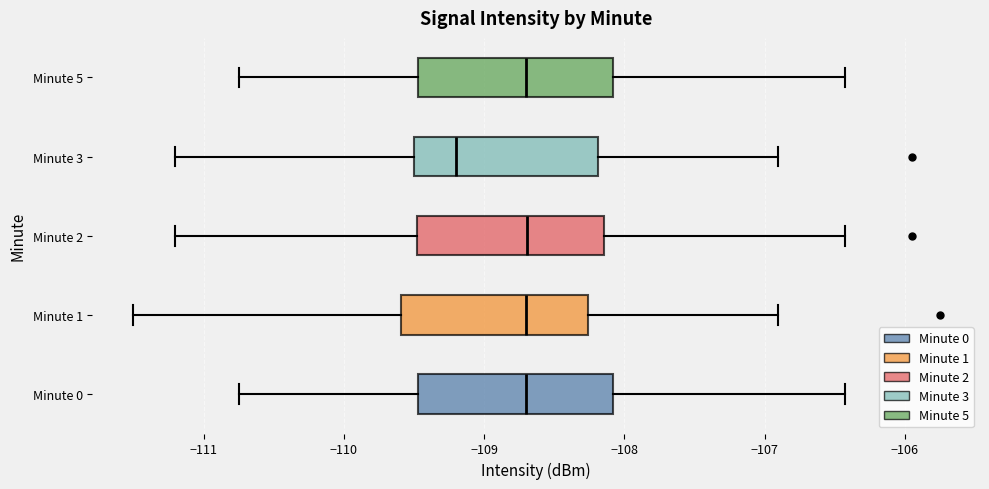

Where is the left edge of the box for Minute 5 on the x-axis? The values are not printed on the chart, so give them approximately, as read against the axis.

-109.5